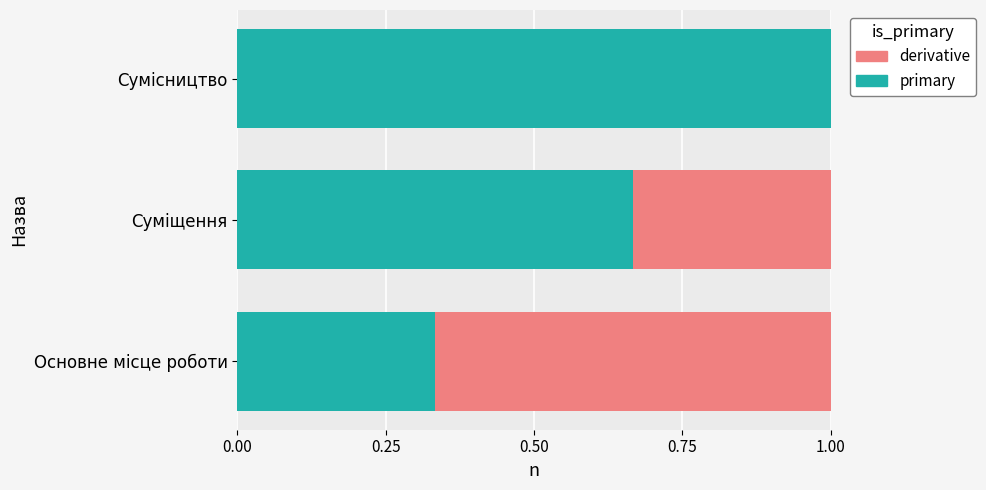

How many bars are there in total?

6